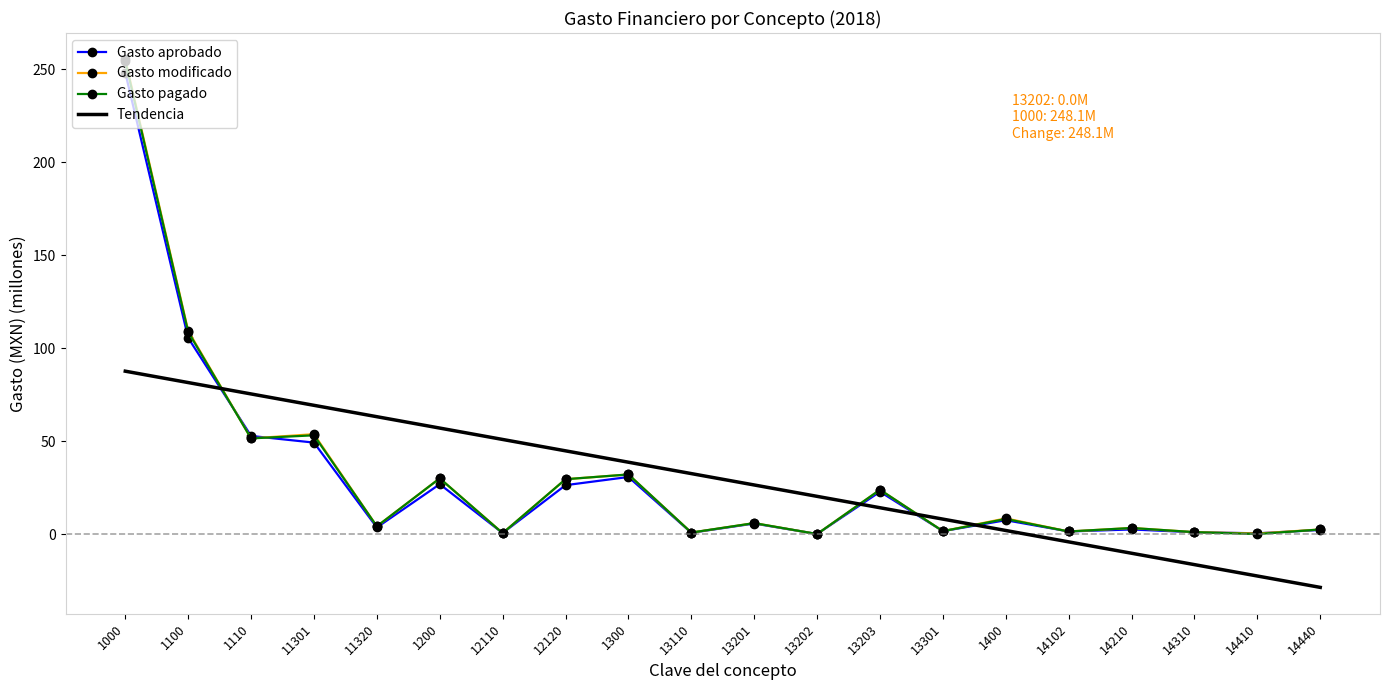

What is the highest value of the Gasto pagado series?

254.3